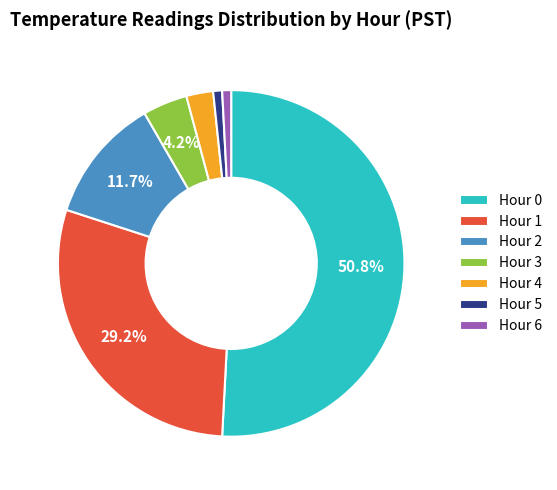

Which slice is the largest?

Hour 0